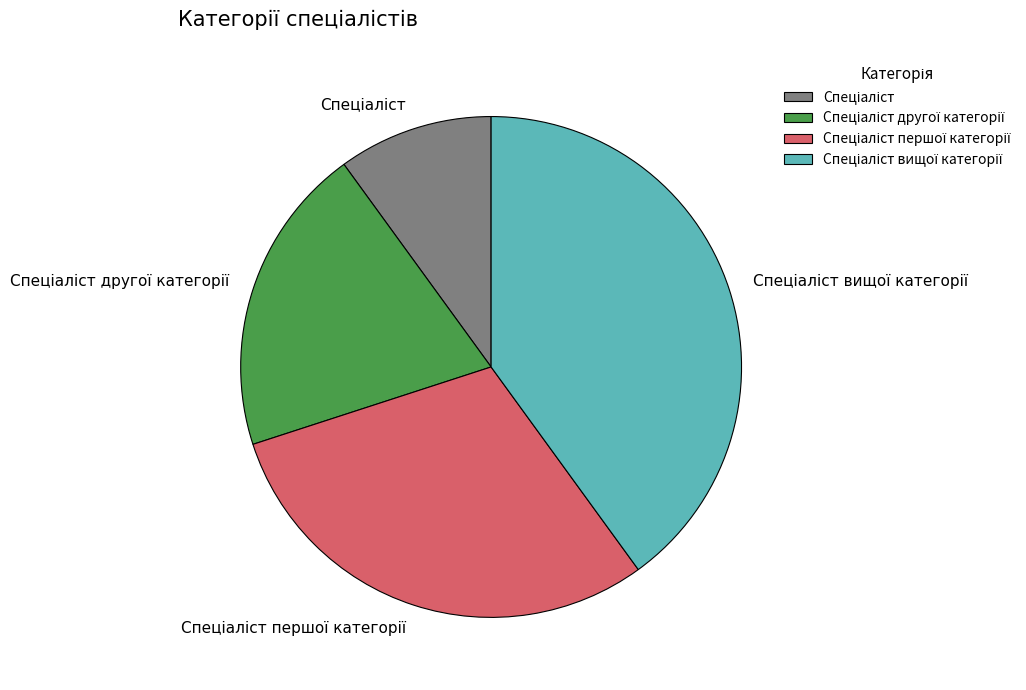

Is there a majority slice in this chart?

No